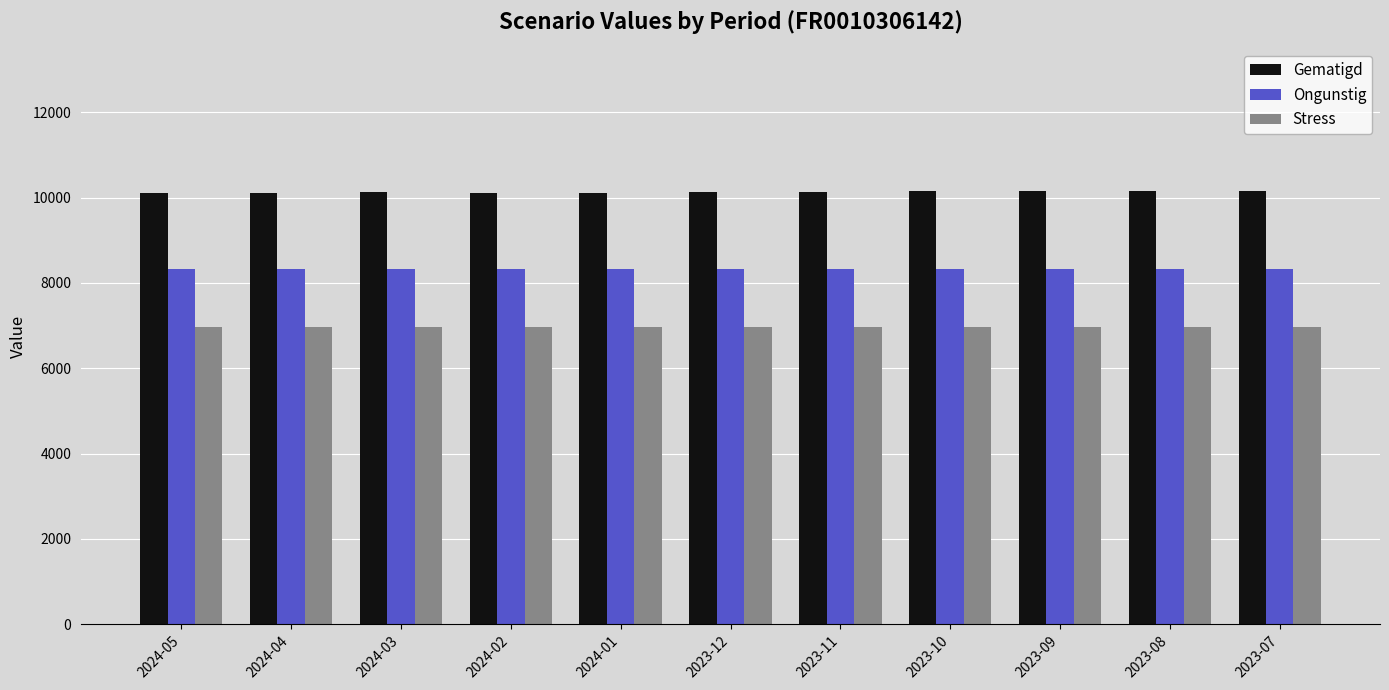

The Ongunstig series shows 2456 at 2023-11. True or false?

False